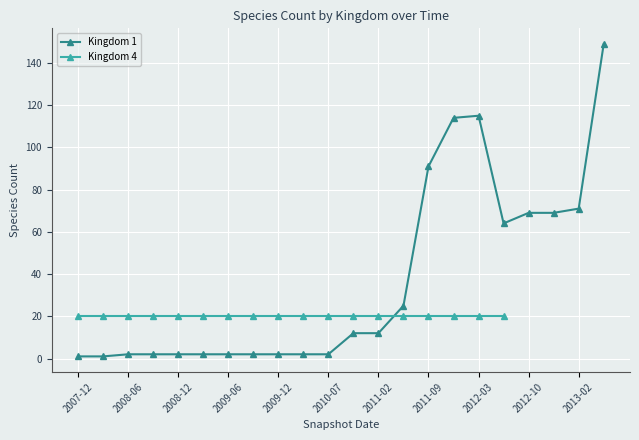

The Kingdom 1 series shows 2 at 2009-06. True or false?

True